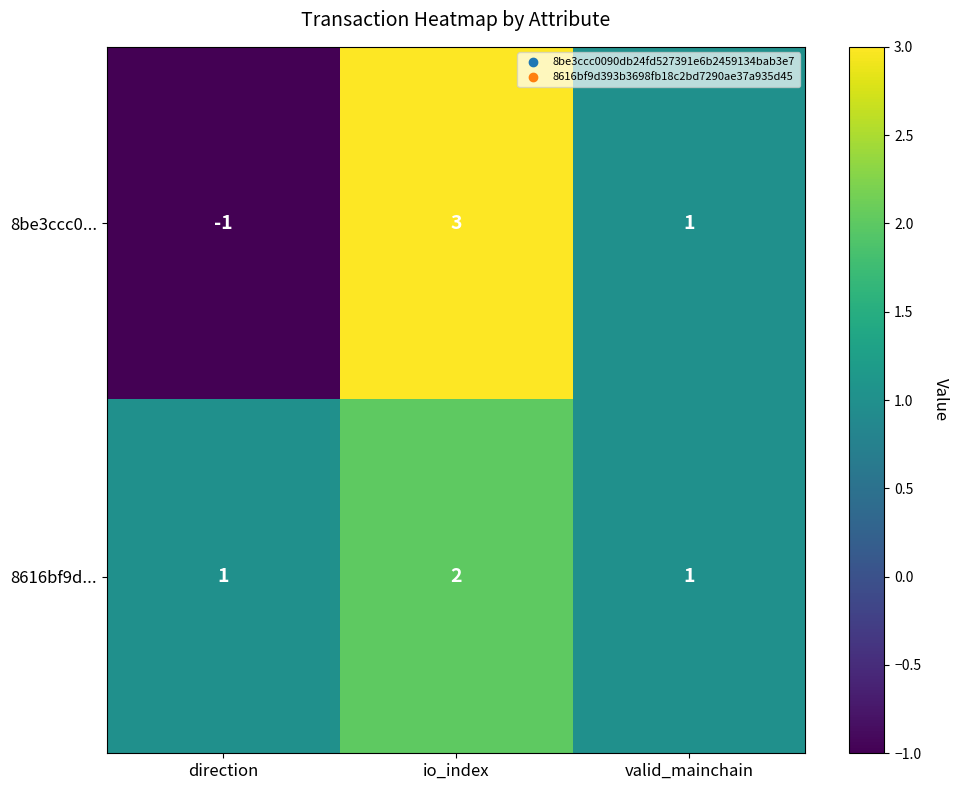

How many categories are shown in the chart?

3